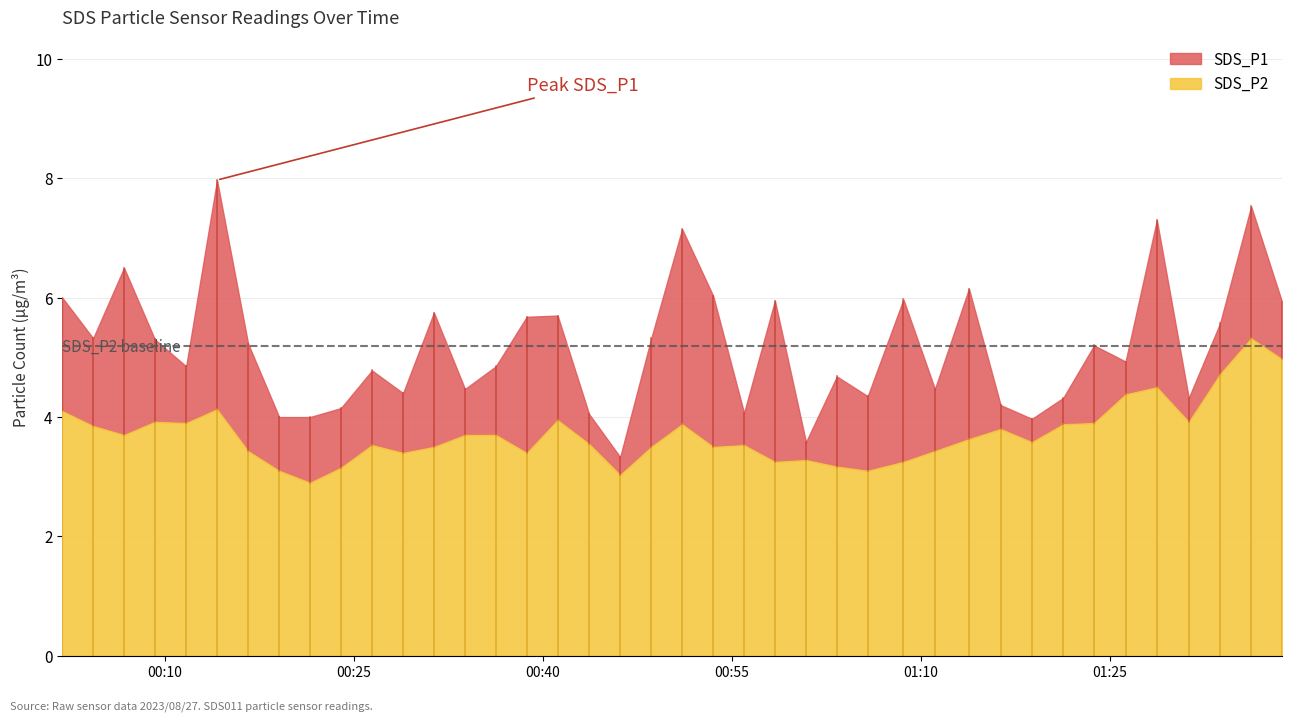

What is the sum of the SDS_P1 values at 2023/08/27 00:11:42 and 2023/08/27 01:23:46?

10.1